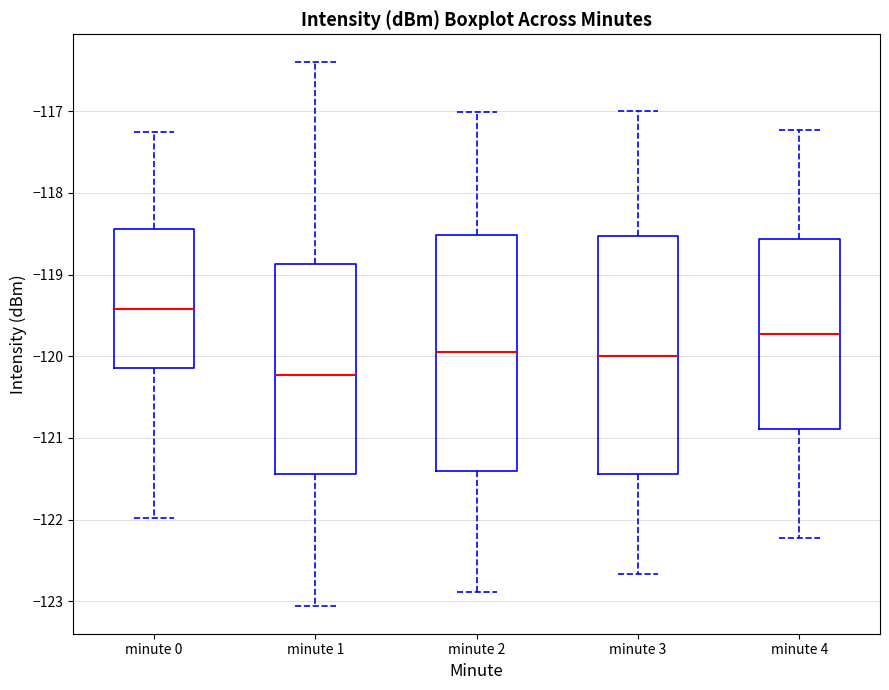

Reading left to right, transcribe this box plot: for each box, give where its median line is, the range the box spans, and where its two whiskers end, as read against the y-axis. The values are not printed on the chart, so give them approximately, as read against the axis.

minute 0: median -119.4, box -120.1 to -118.4, whiskers -122.0 to -117.2
minute 1: median -120.2, box -121.4 to -118.9, whiskers -123.1 to -116.4
minute 2: median -120.0, box -121.4 to -118.5, whiskers -122.9 to -117.0
minute 3: median -120.0, box -121.4 to -118.5, whiskers -122.7 to -117.0
minute 4: median -119.7, box -120.9 to -118.6, whiskers -122.2 to -117.2